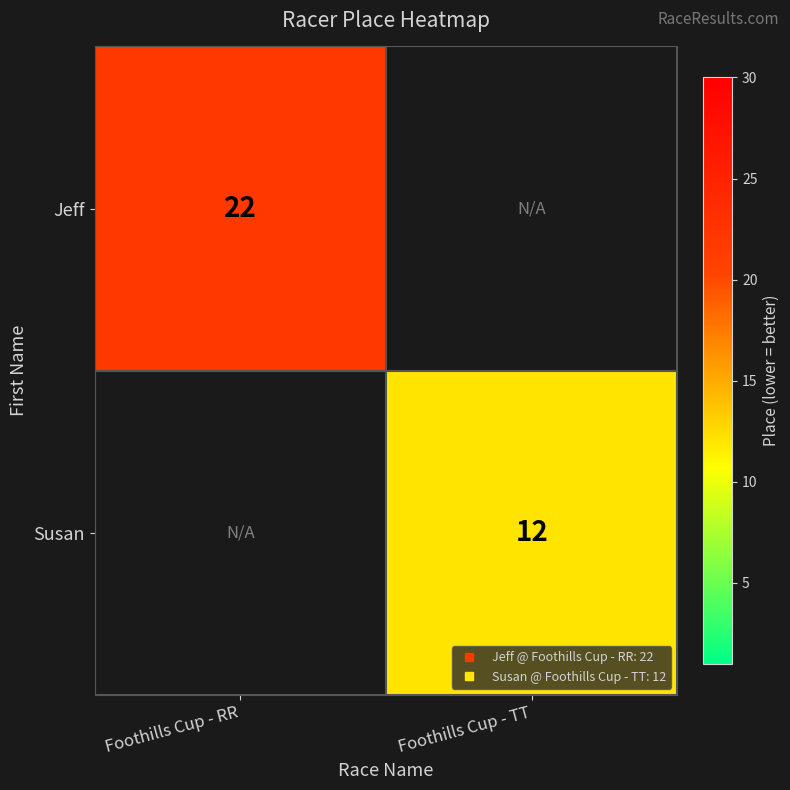

At how many categories does at least one series exceed 20?

1